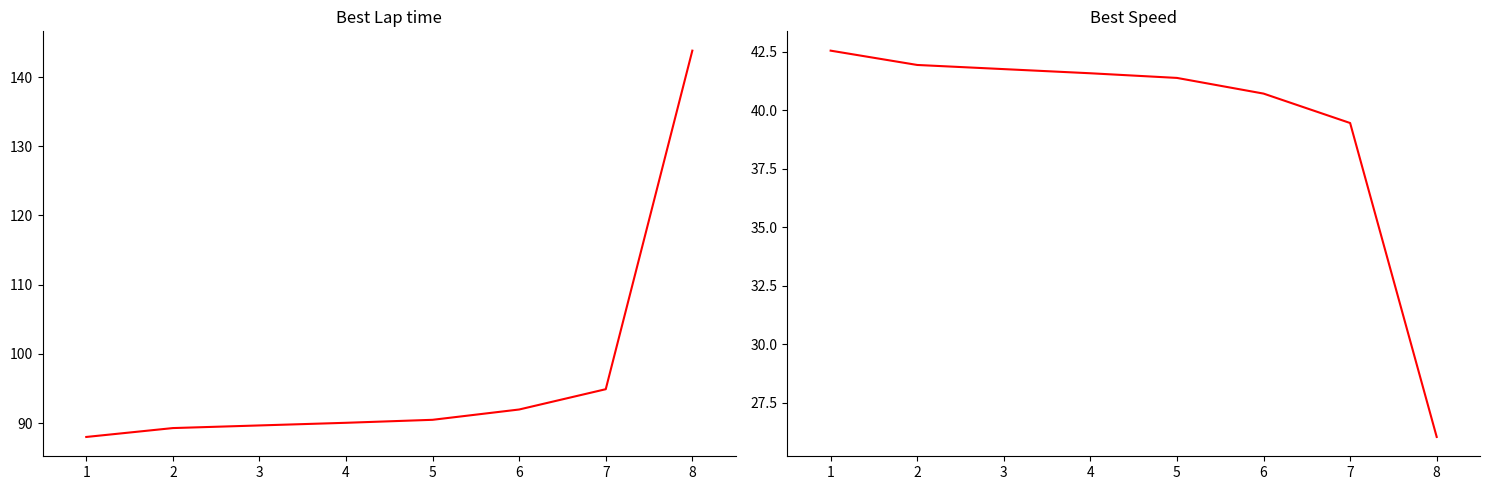

Between 1 and 4, which series saw the biggest shift?

Best Lap time